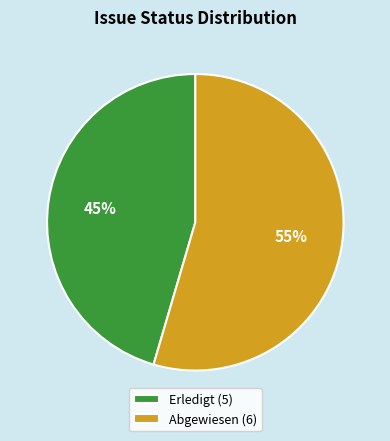

Does any single category account for the majority?

Yes